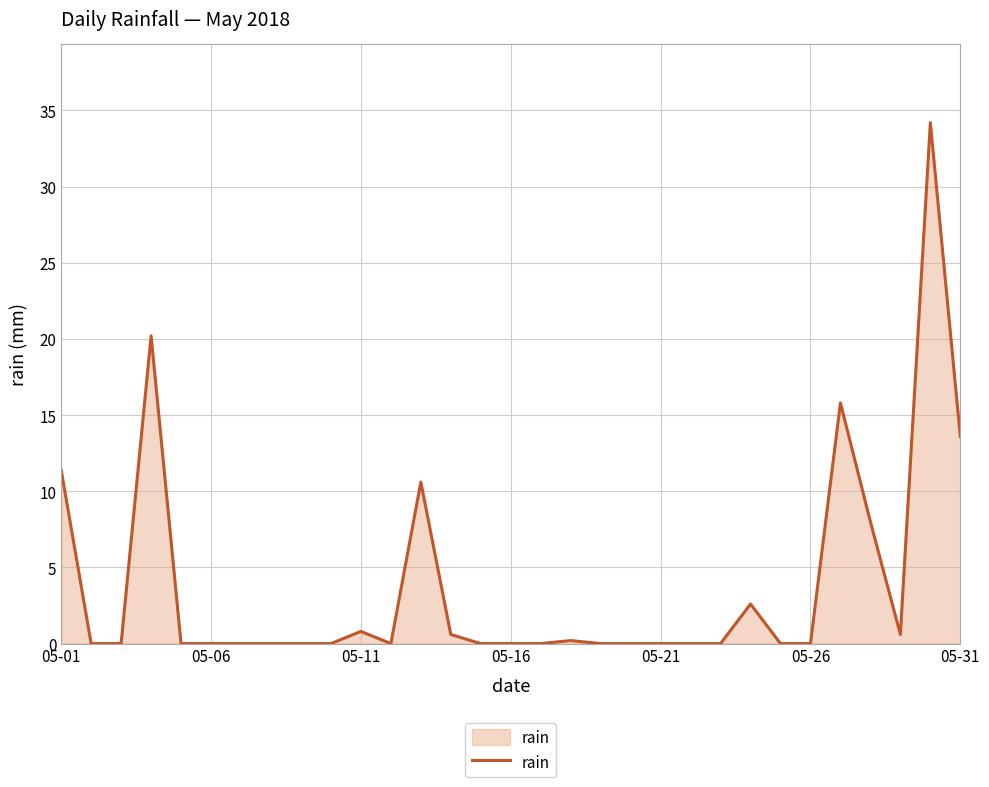

What is the greatest value displayed?

34.2